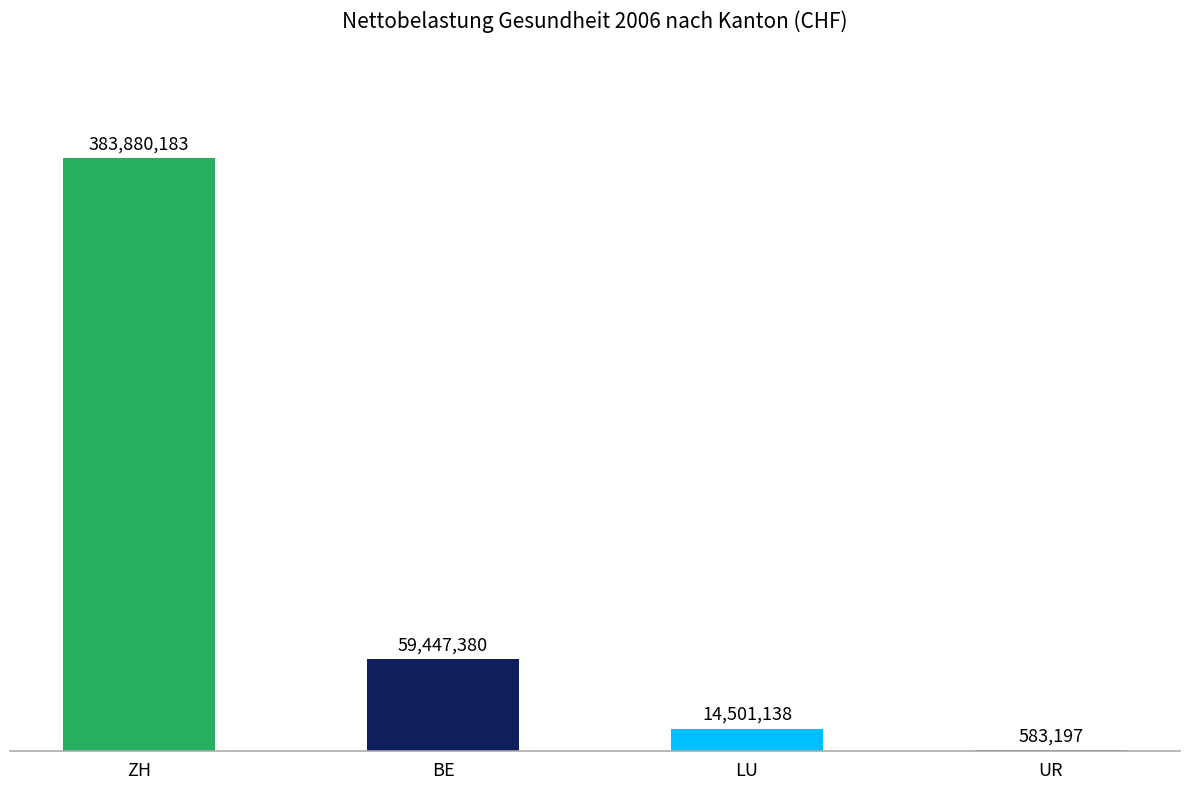

Reading left to right, transcribe all the data shown in this chart.

383880183	59447380	14501138	583197